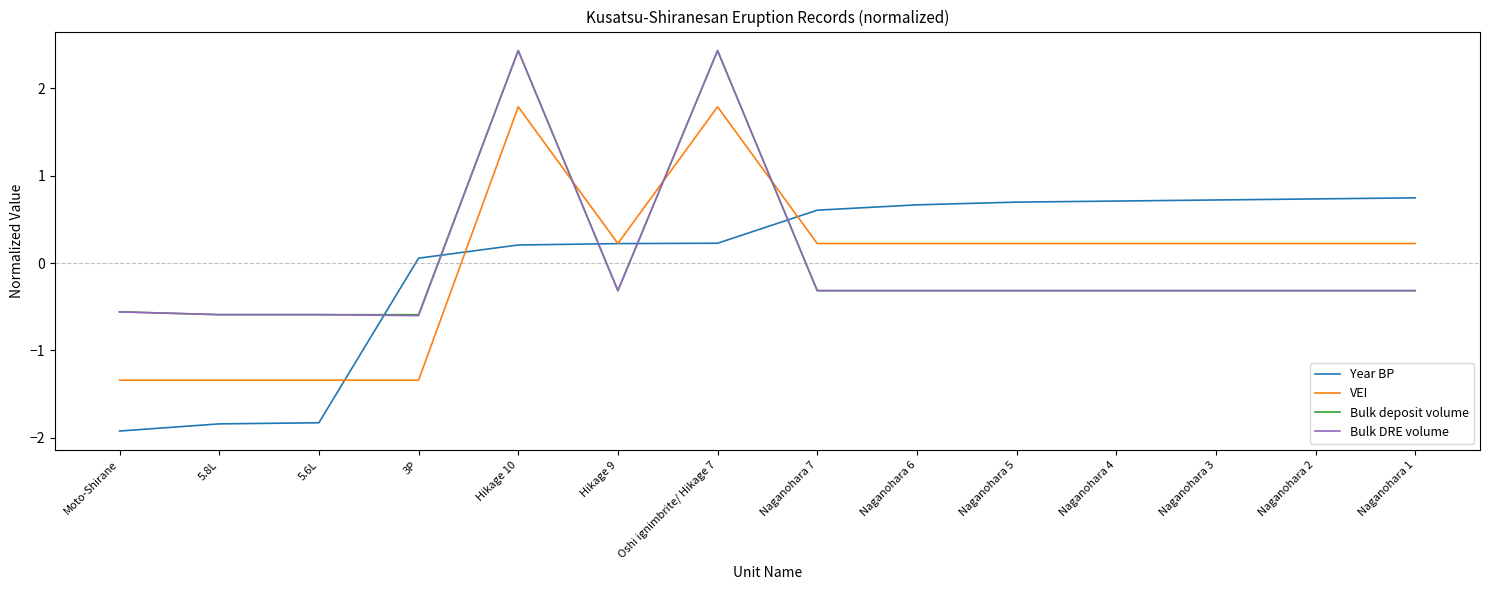

How many values in the VEI series exceed 0?

10